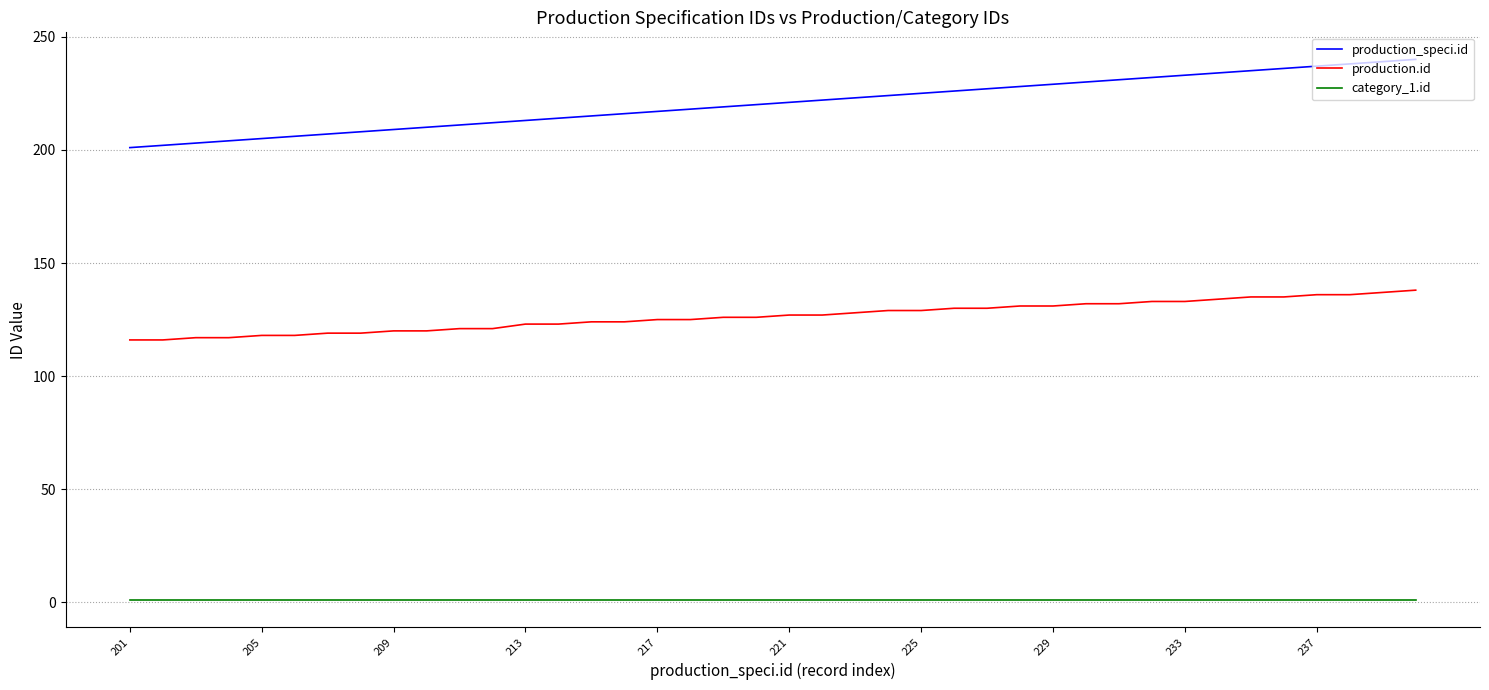

Which series has the largest total across all categories?

production_speci.id